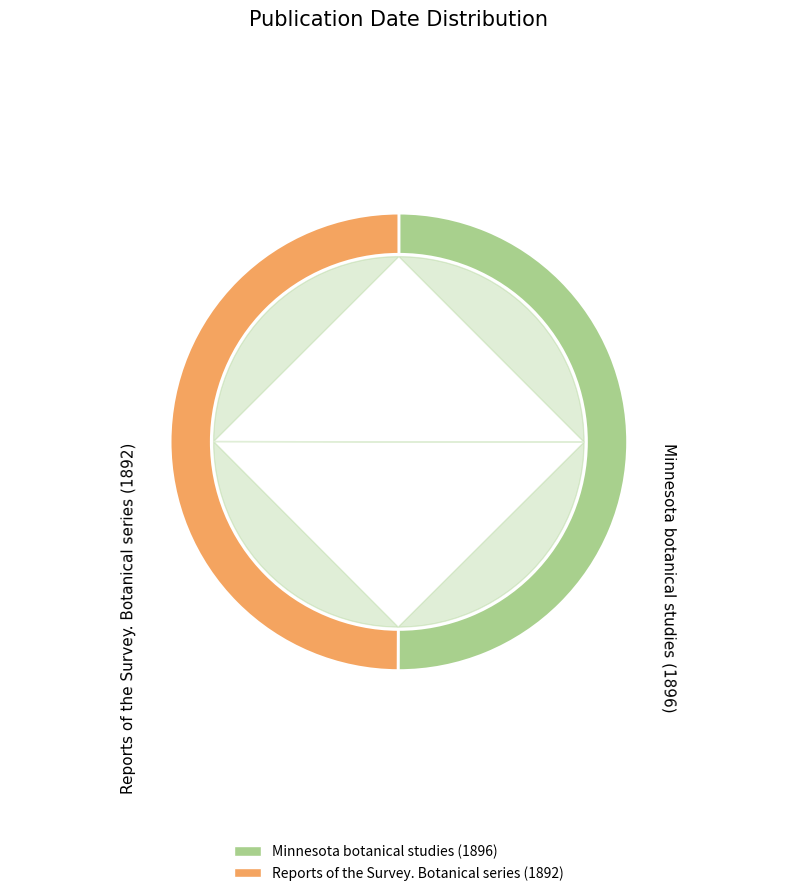

Which category has the biggest portion of the pie?

Minnesota botanical studies (1896)